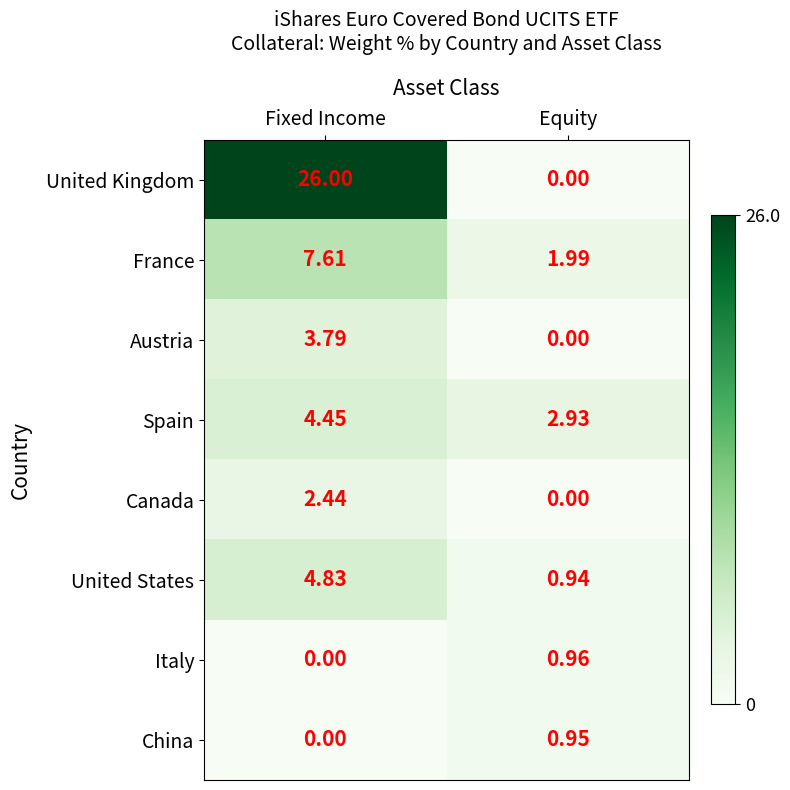

What is the maximum value shown in the chart?

26.0